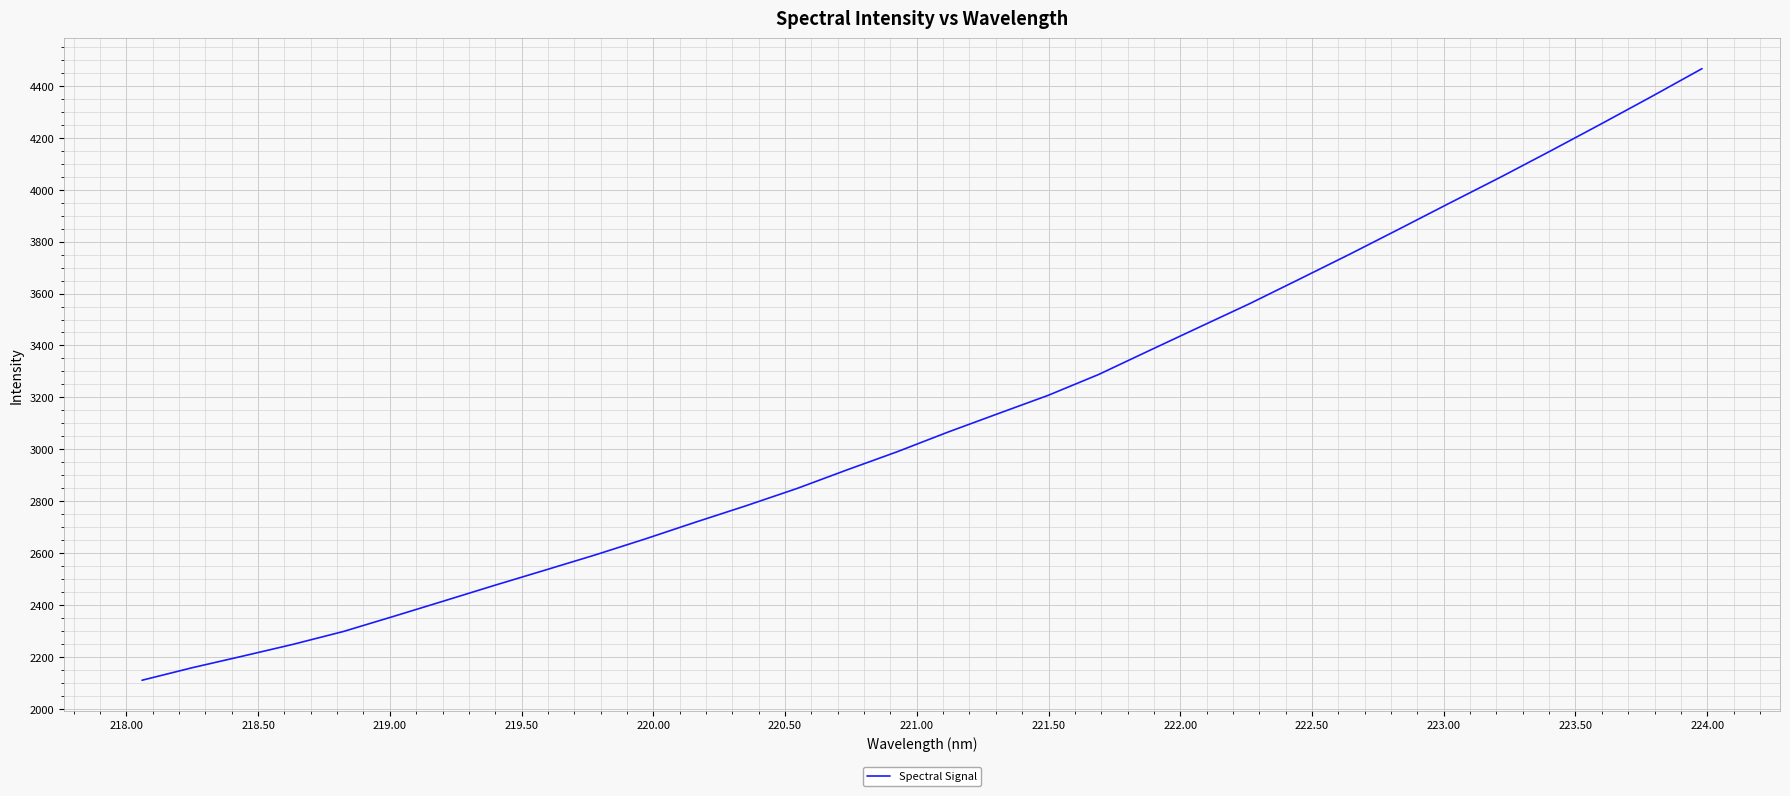

What is the minimum value shown in the chart?

2109.8